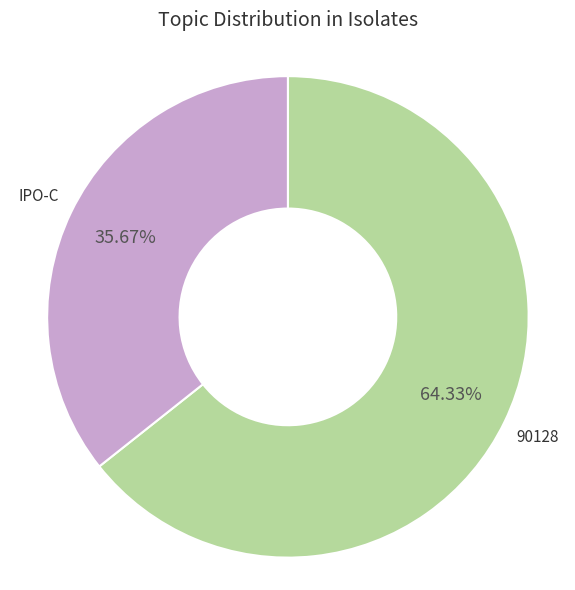

Is there a majority slice in this chart?

Yes